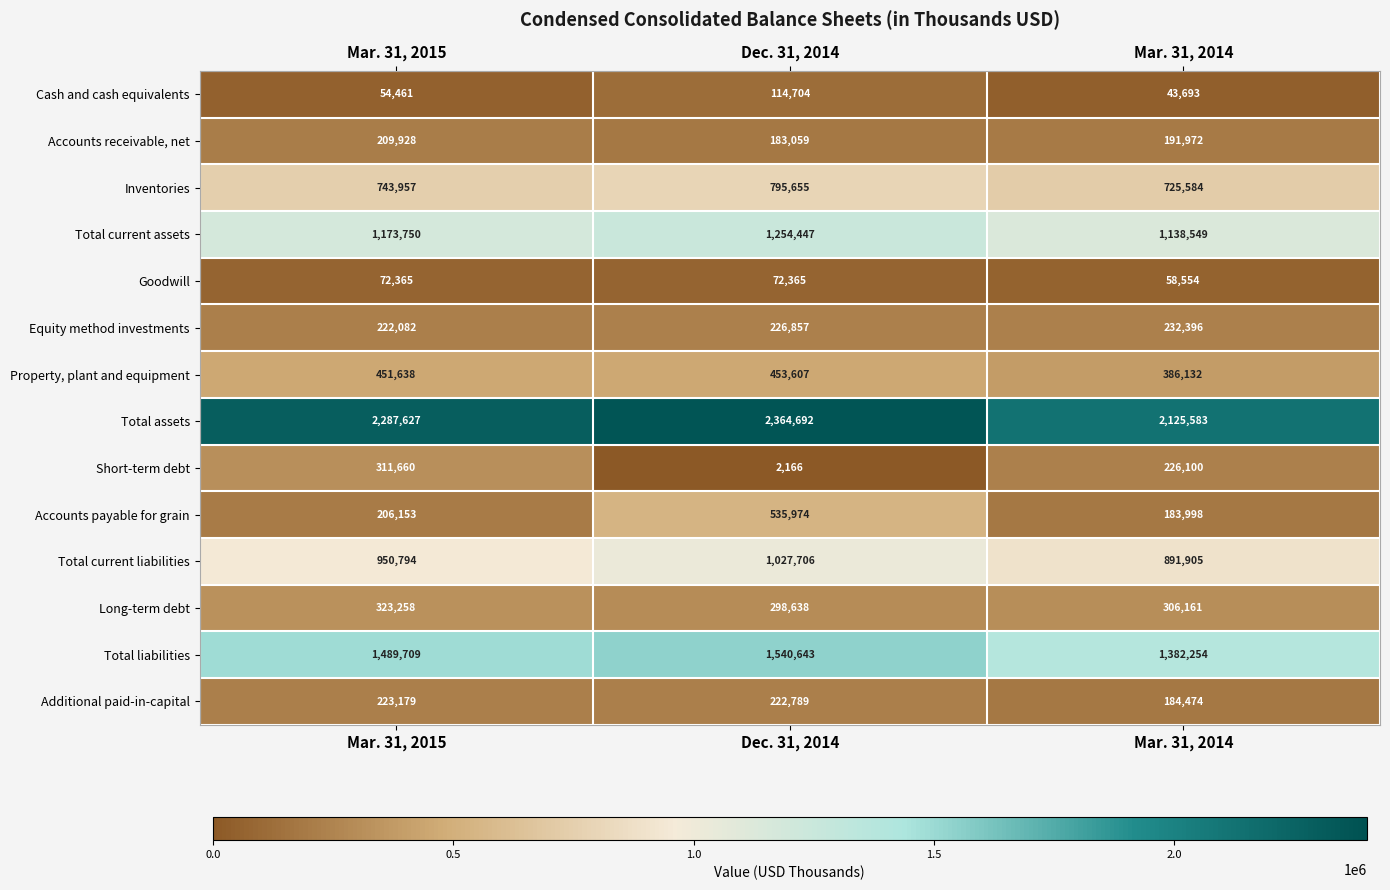

How many distinct data groups are displayed?

14